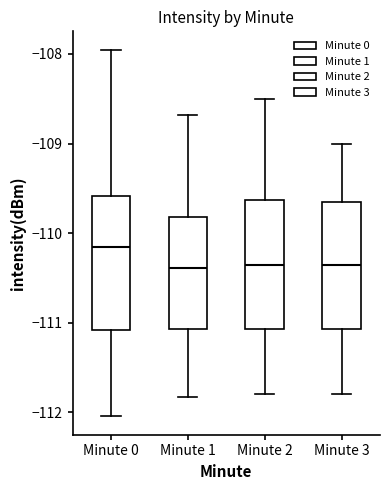

Reading left to right, read every box against the y-axis: the position of its median line, the range the box covers, and the ends of its whiskers. The values are not printed on the chart, so give them approximately, as read against the axis.

Minute 0: median -110.2, box -111.1 to -109.6, whiskers -112.0 to -108.0
Minute 1: median -110.4, box -111.1 to -109.8, whiskers -111.8 to -108.7
Minute 2: median -110.3, box -111.1 to -109.6, whiskers -111.8 to -108.5
Minute 3: median -110.3, box -111.1 to -109.6, whiskers -111.8 to -109.0